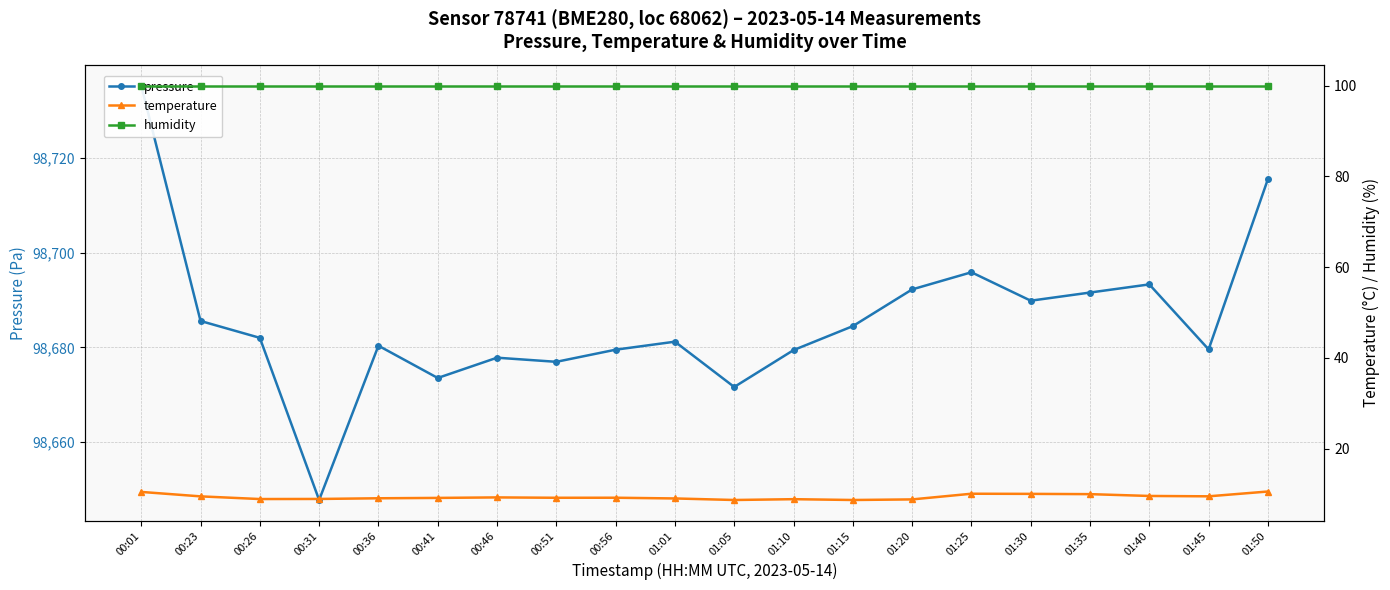

What is the label of the 15th point from the right?

00:41